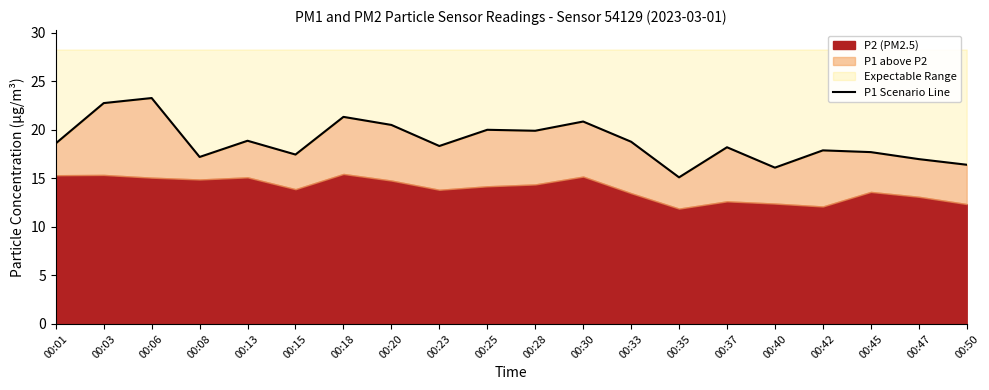

Rank the categories by value from lowest to highest.

00:35, 00:40, 00:50, 00:47, 00:08, 00:15, 00:45, 00:42, 00:37, 00:23, 00:01, 00:33, 00:13, 00:28, 00:25, 00:20, 00:30, 00:18, 00:03, 00:06